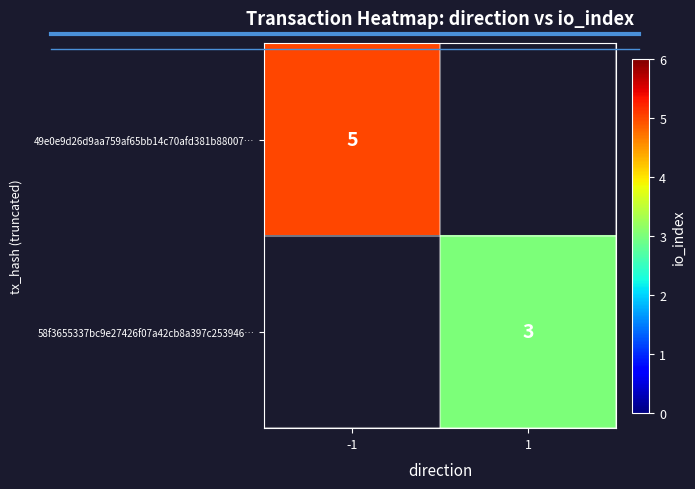

True or false: 58f3655337bc9e27426f07a42cb8a397c253946… has a value of 1 at 1.

False